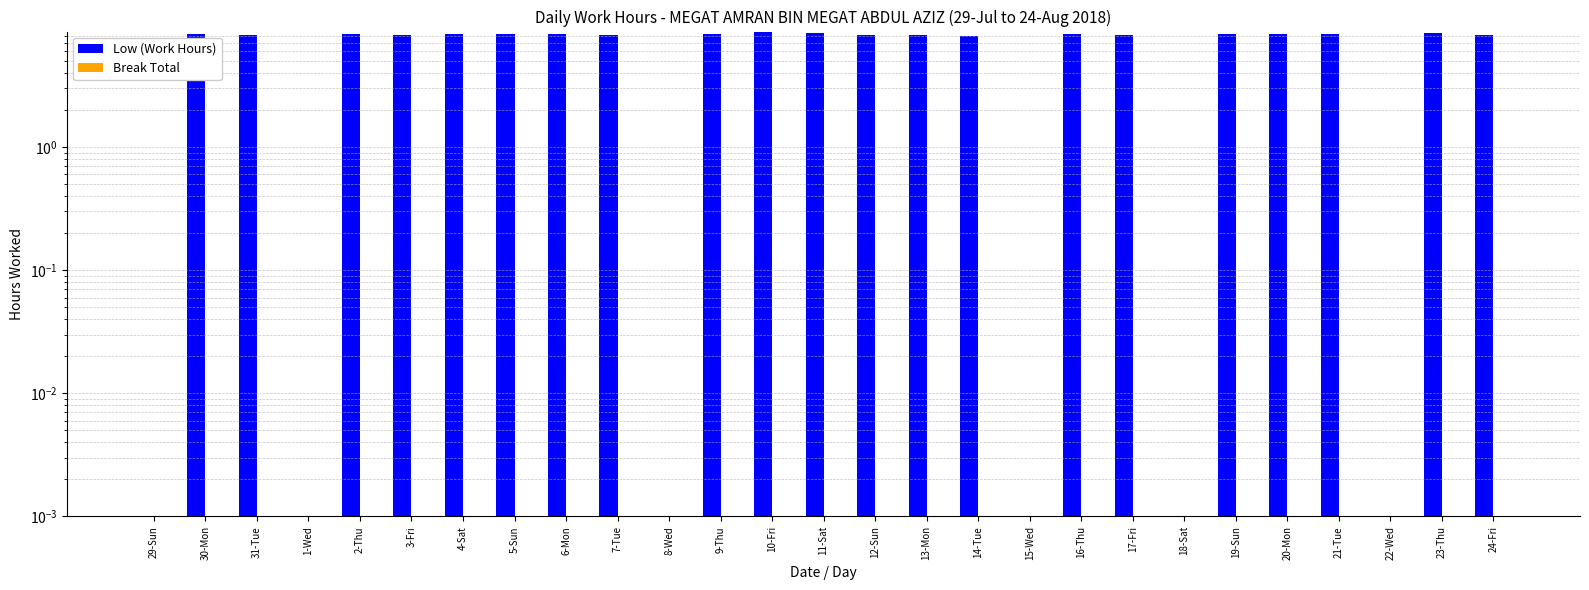

Which has a higher value, 6-Mon or 31-Tue?

6-Mon